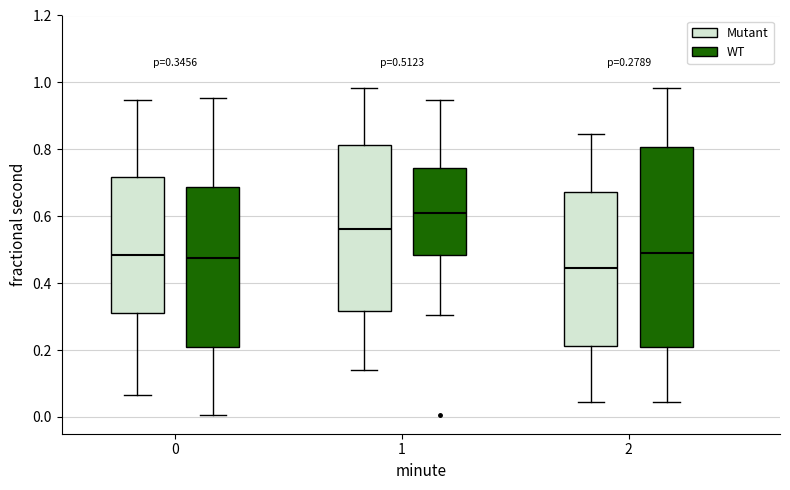

Which box's median line is the highest?

1 (WT)